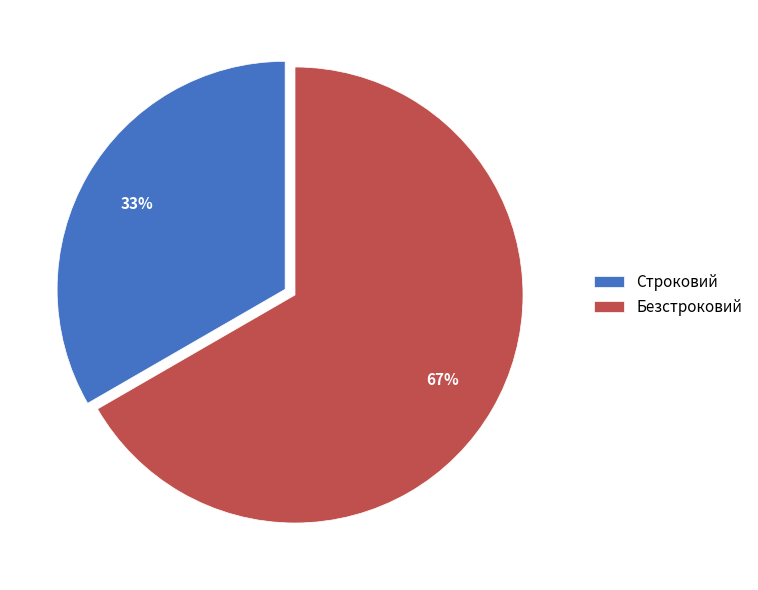

How many slices are in this pie chart?

2